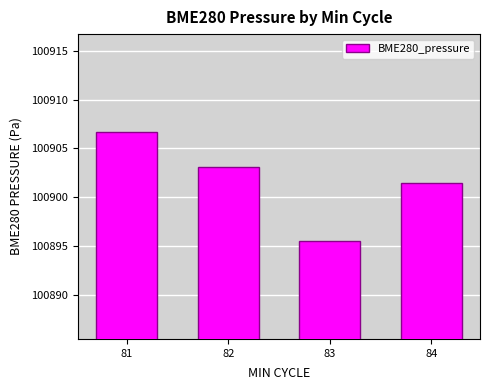

What is the value of the 1st bar from the left?

100906.7